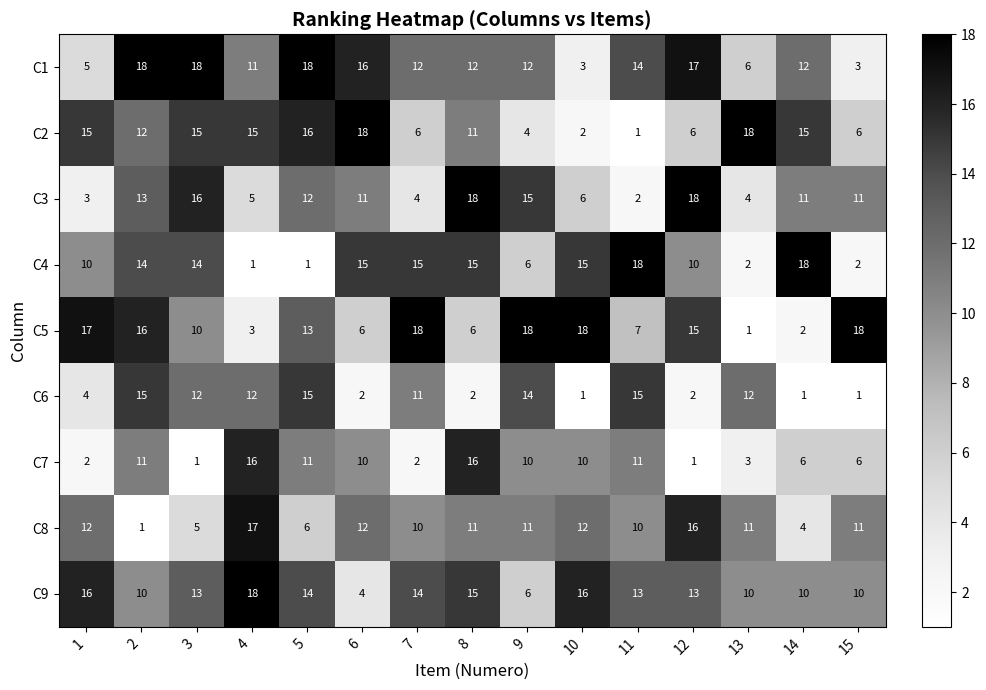

Rank the series at 1 from lowest to highest value.

C7, C3, C6, C1, C4, C8, C2, C9, C5